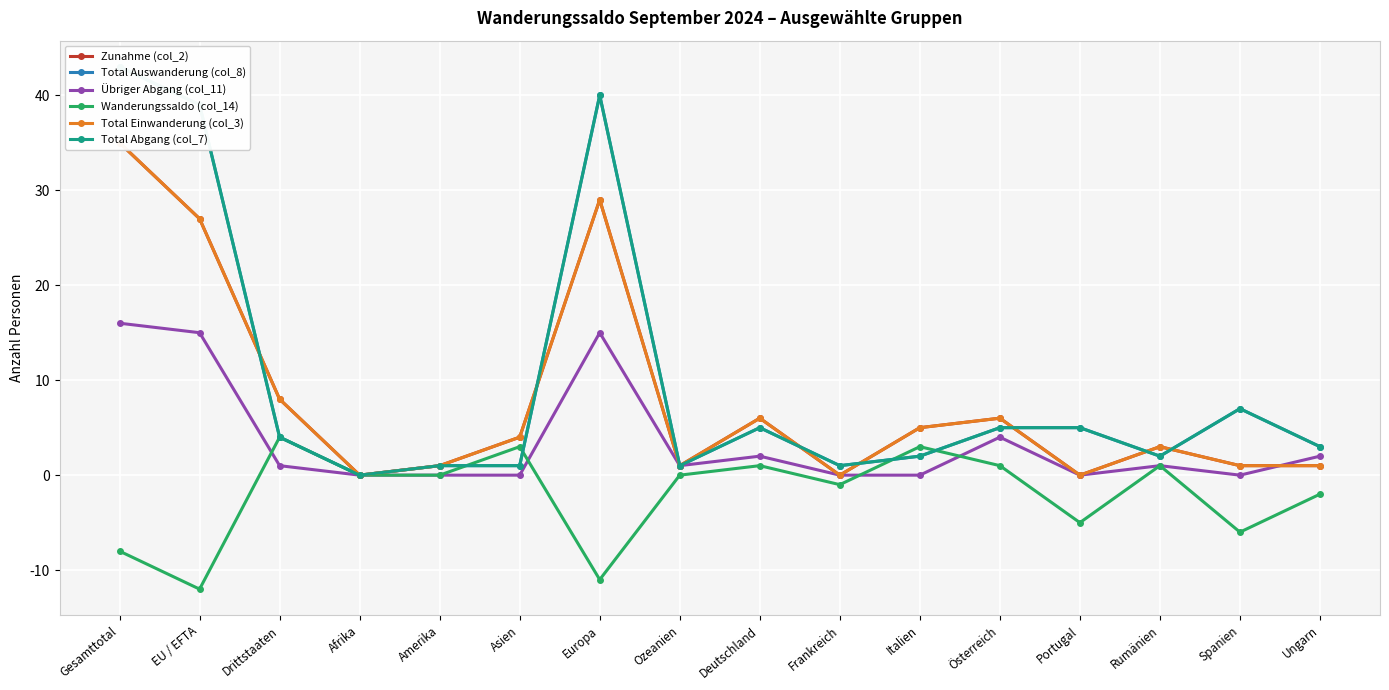

What position from the right is Ozeanien?

9